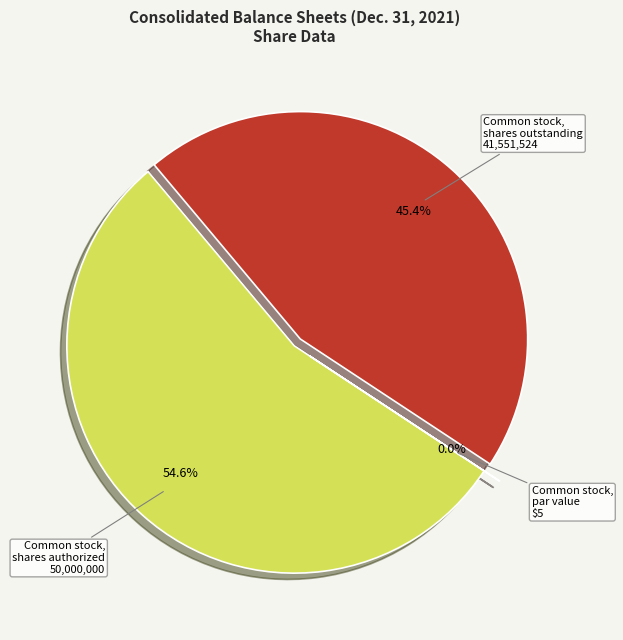

Which category has the smallest portion of the pie?

Common stock, par value